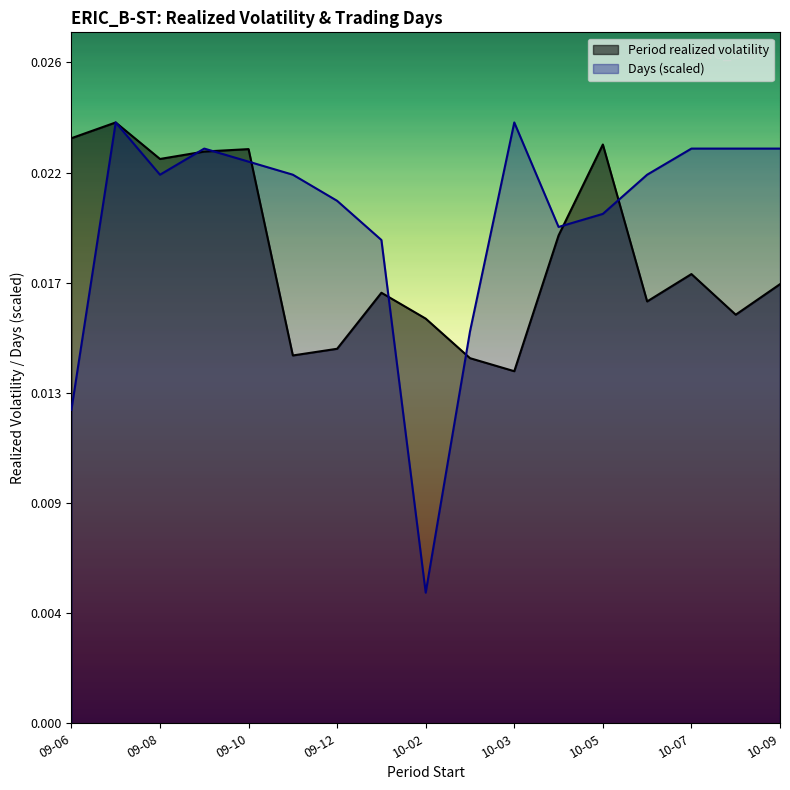

The Period realized volatility series shows 0.0 at 2010-08-02. True or false?

True